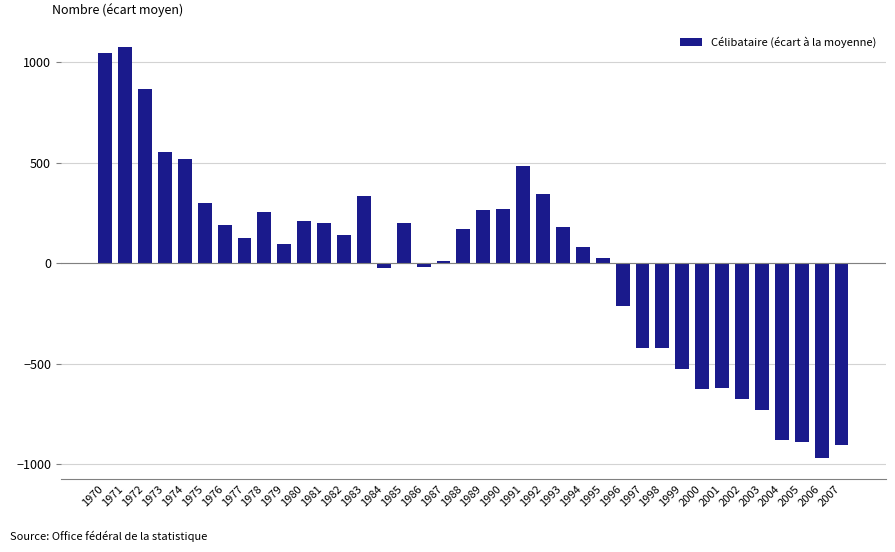

What is the value of the 5th bar from the left?

519.4